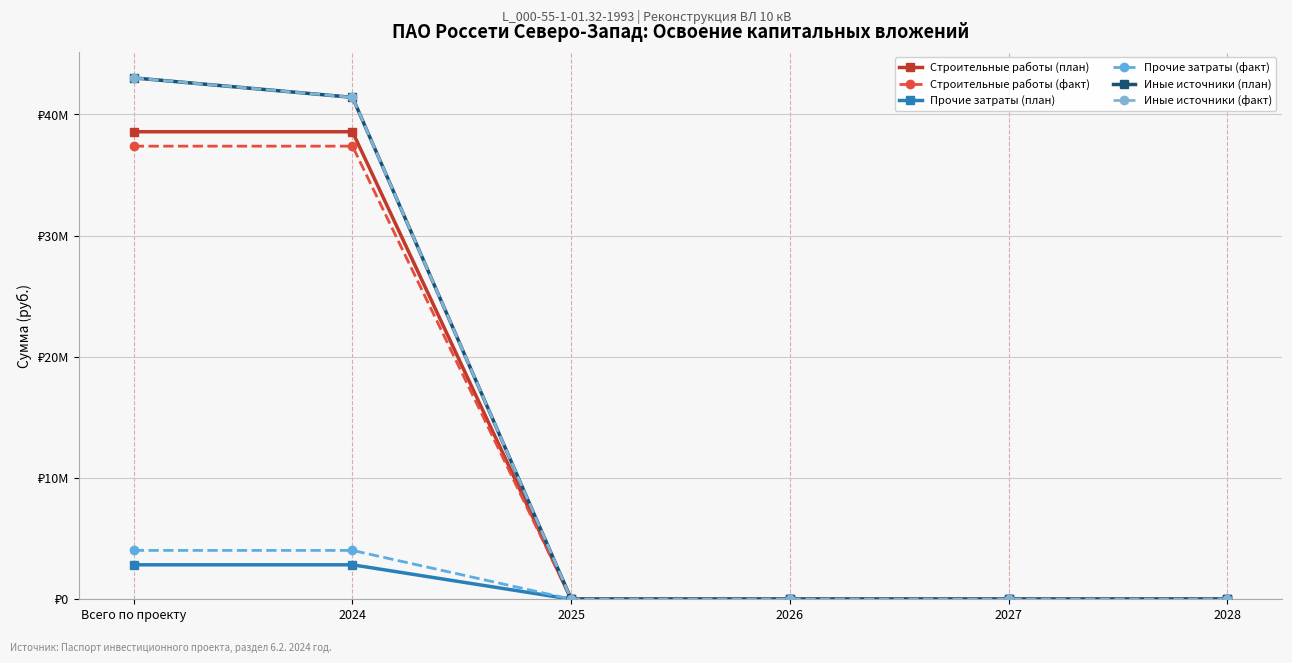

True or false: Иные источники (план) and Иные источники (факт) cross at least once.

False